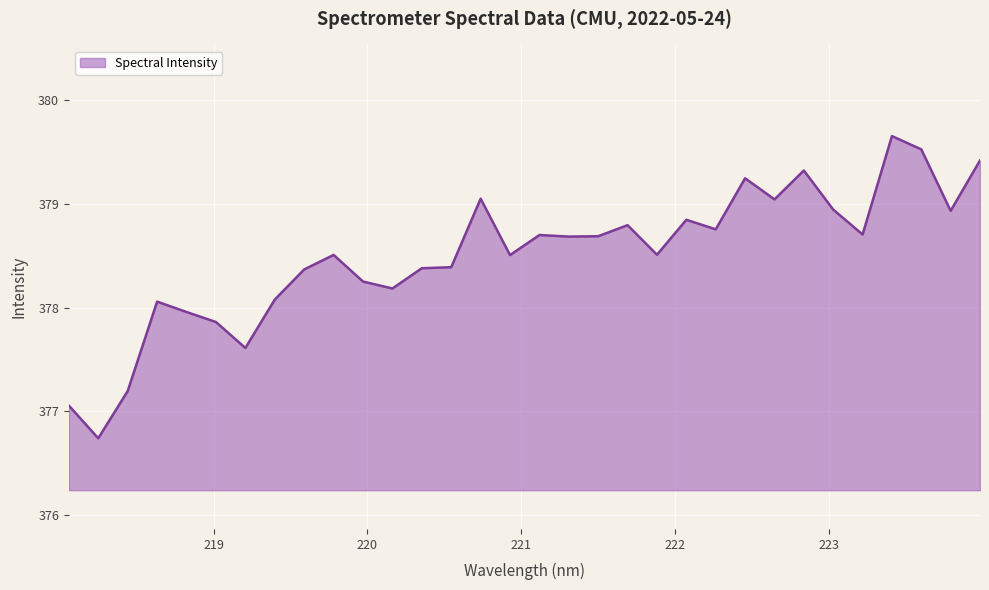

What is the minimum value shown in the chart?

376.7